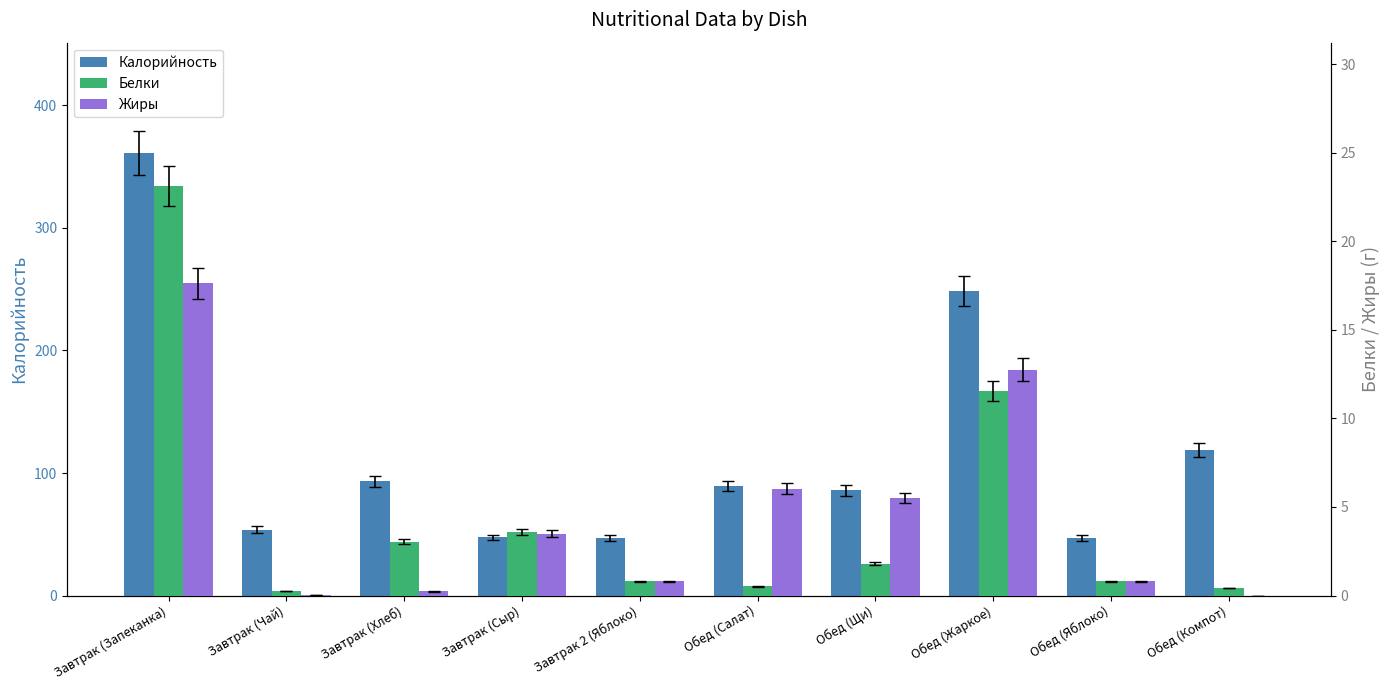

True or false: Калорийность has a value of 47.0 at Завтрак 2 (Яблоко).

True